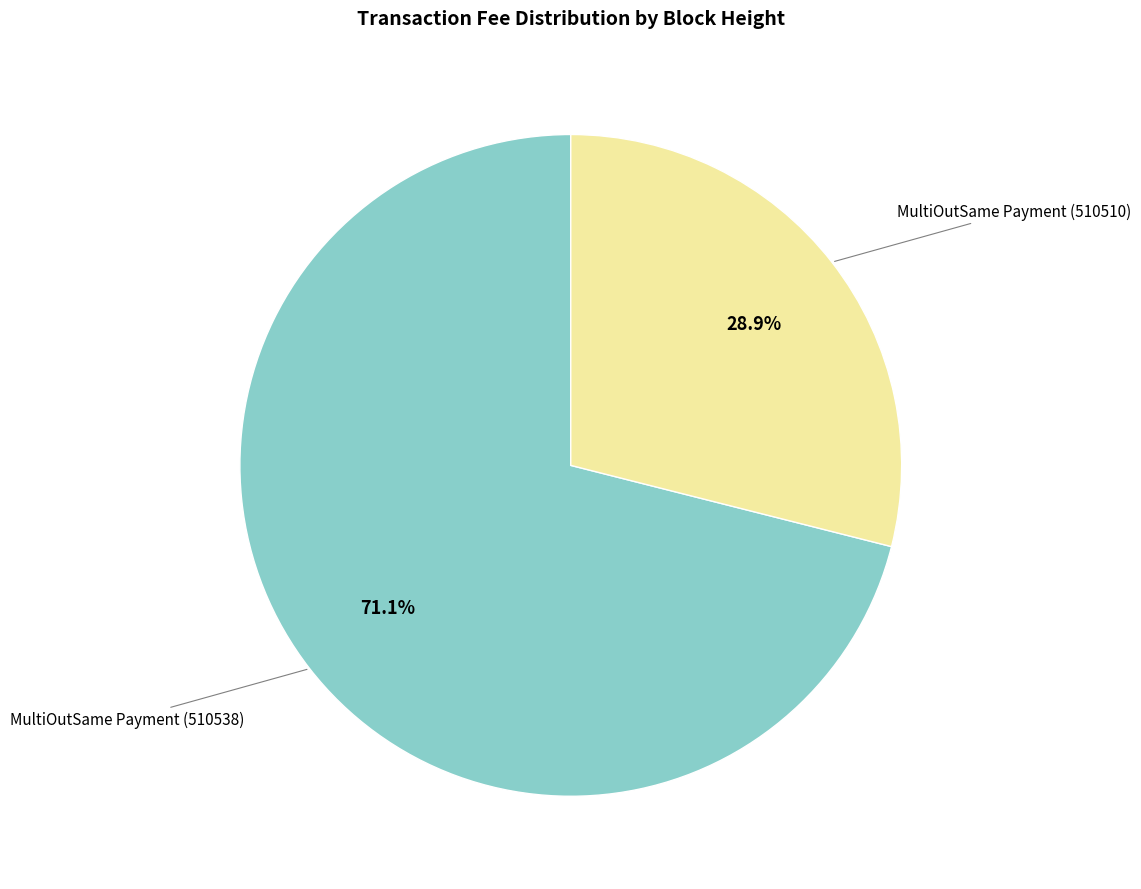

Is there a majority slice in this chart?

Yes